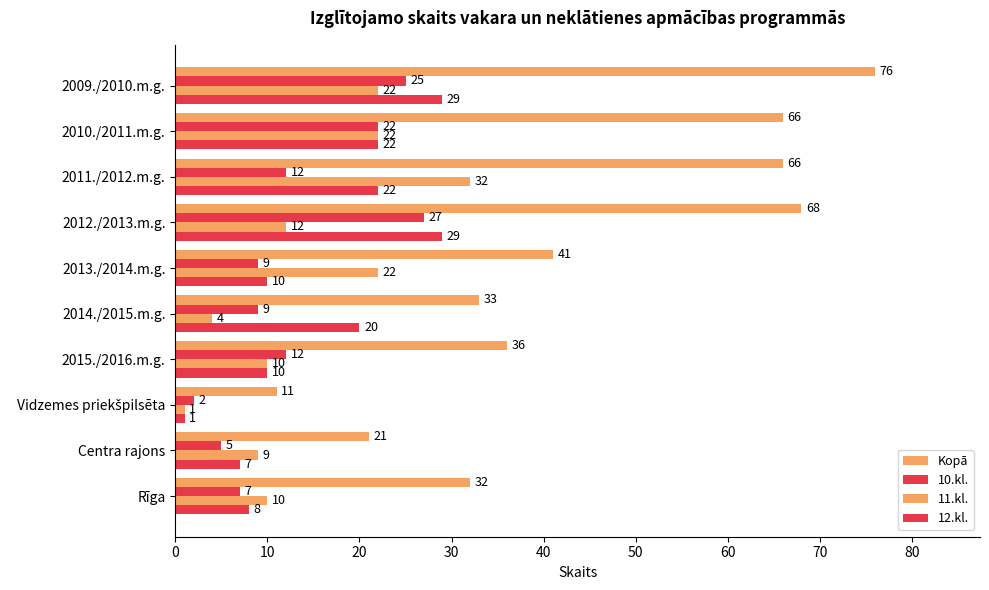

Which series has the largest range (max minus min)?

Kopā